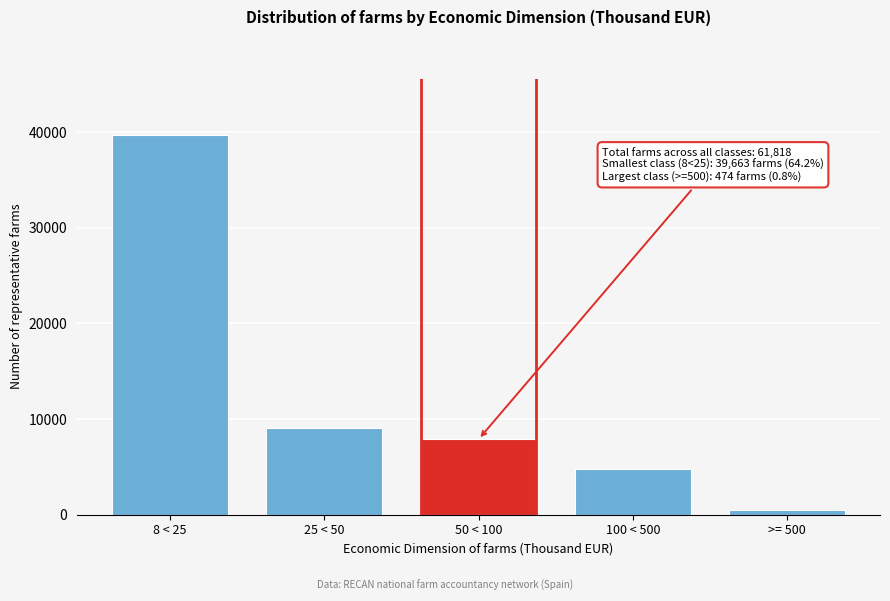

Reading left to right, transcribe all the data shown in this chart.

8 < 25=39663	25 < 50=9061	50 < 100=7873	100 < 500=4748	>= 500=474